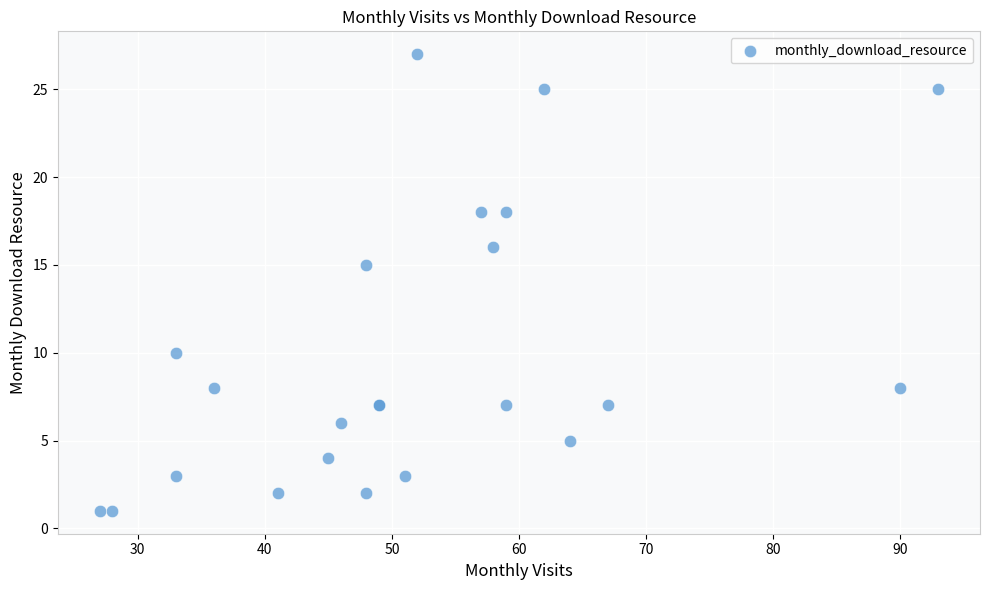

What Y value in the scatter plot is closest to 14?

15